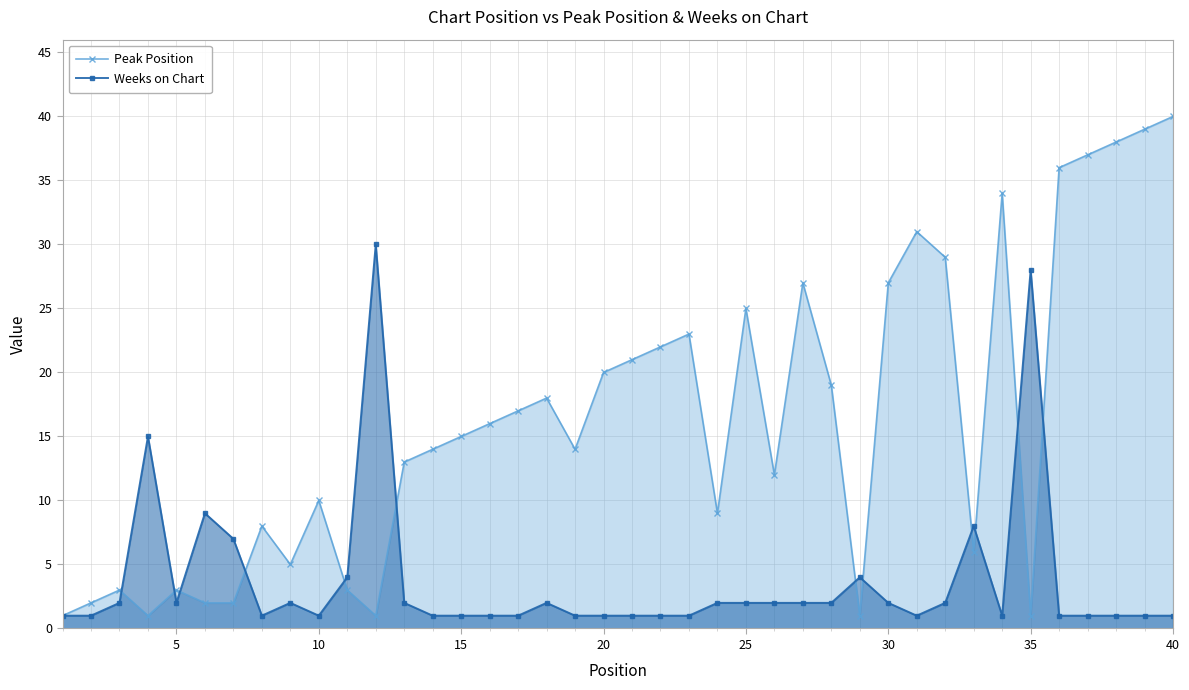

What is the value of the Weeks on Chart point at the 20th from the left?

1